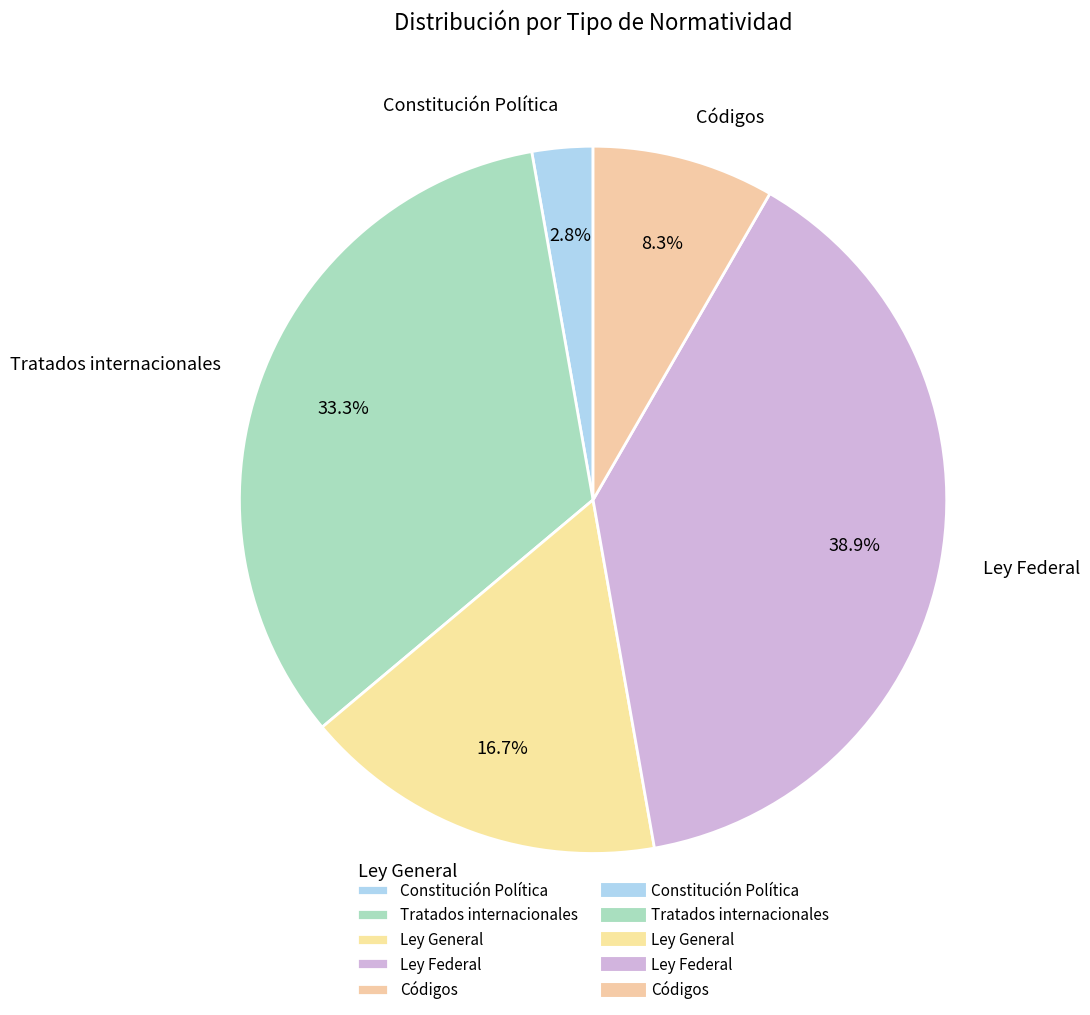

To the nearest percent, what is the difference between the Códigos and Constitución Política slice percentages?

6%